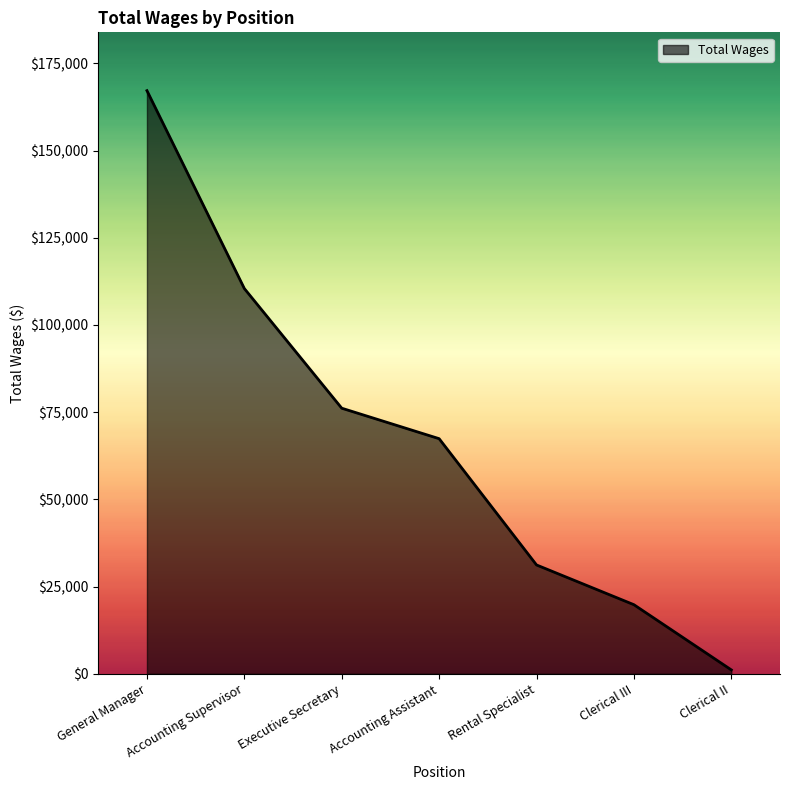

What is the difference between the values at General Manager and Accounting Assistant?

99770